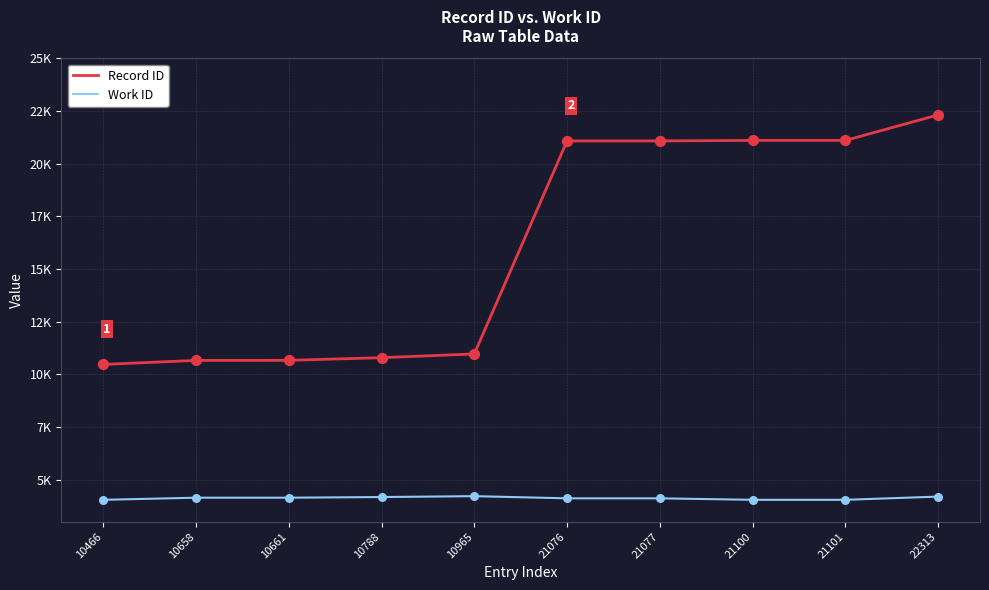

What are all the series names shown in the legend?

Record ID, Work ID